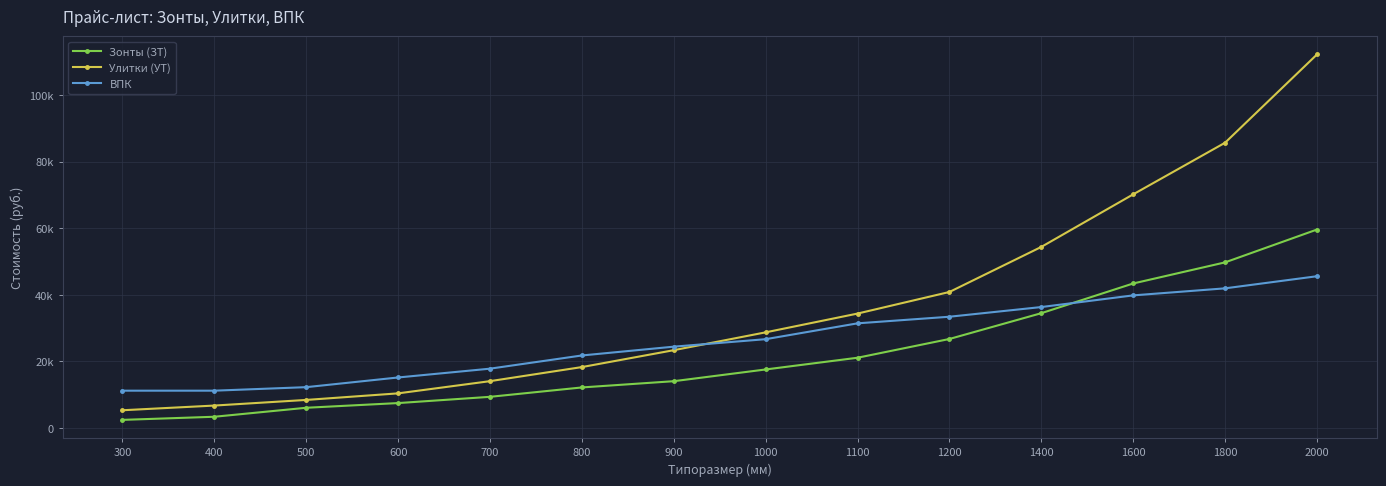

Reading left to right, list all the values displayed in this chart.

Зонты (ЗТ): 2465.0	3404.0	6103.8	7512.4	9390.4	12207.6	14085.7	17607.1	21128.5	26762.8	34509.9	43430.8	49769.3	59629.3
Улитки (УТ): 5356.6	6766.2	8457.7	10431.2	14096.2	18325.1	23399.7	28756.2	34394.7	40879.0	54411.3	70199.1	85704.9	112205.7
ВПК: 11236.4	11236.4	12293.9	15202.1	17846.0	21811.8	24455.6	26702.9	31461.8	33444.7	36352.9	39856.0	41971.1	45606.4